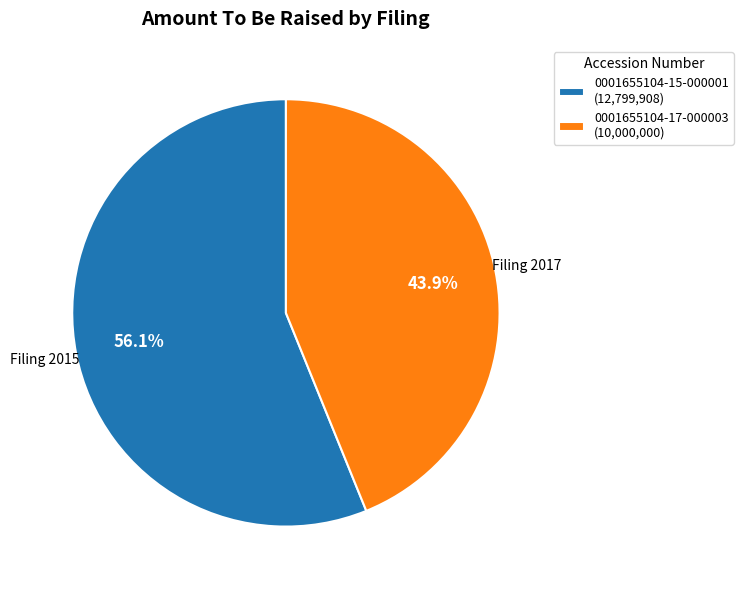

What is the total percentage of 0001655104-15-000001 and 0001655104-17-000003?

100.0%